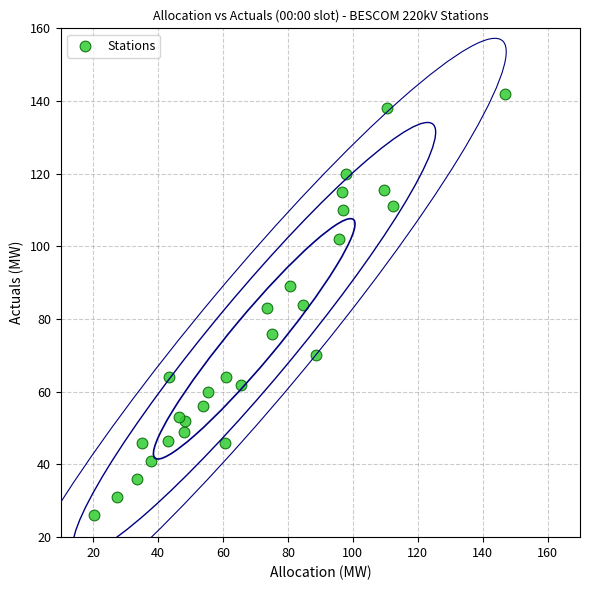

What is the range of Y values (max minus min)?

116.0